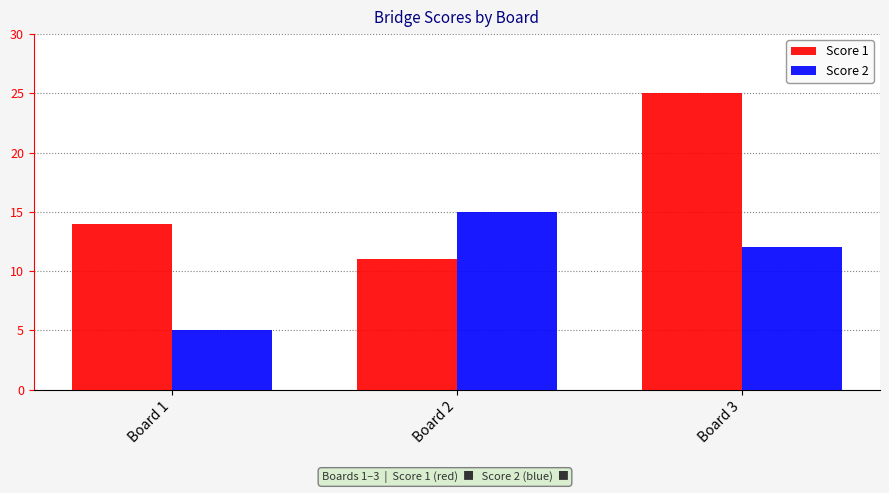

The Score 1 series shows 5 at Board 2. True or false?

False